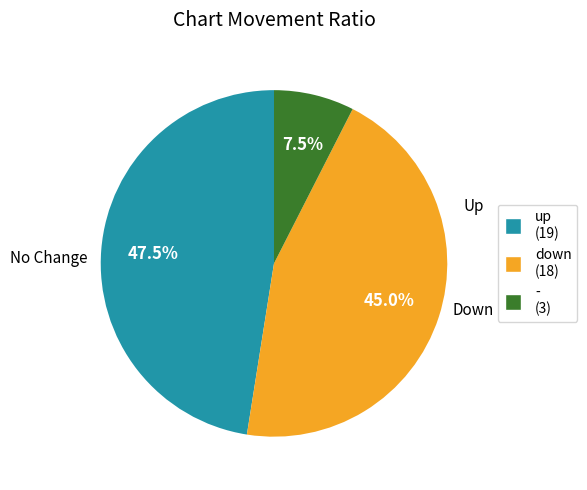

To the nearest percent, what is the difference between the largest and smallest slice percentages?

40%